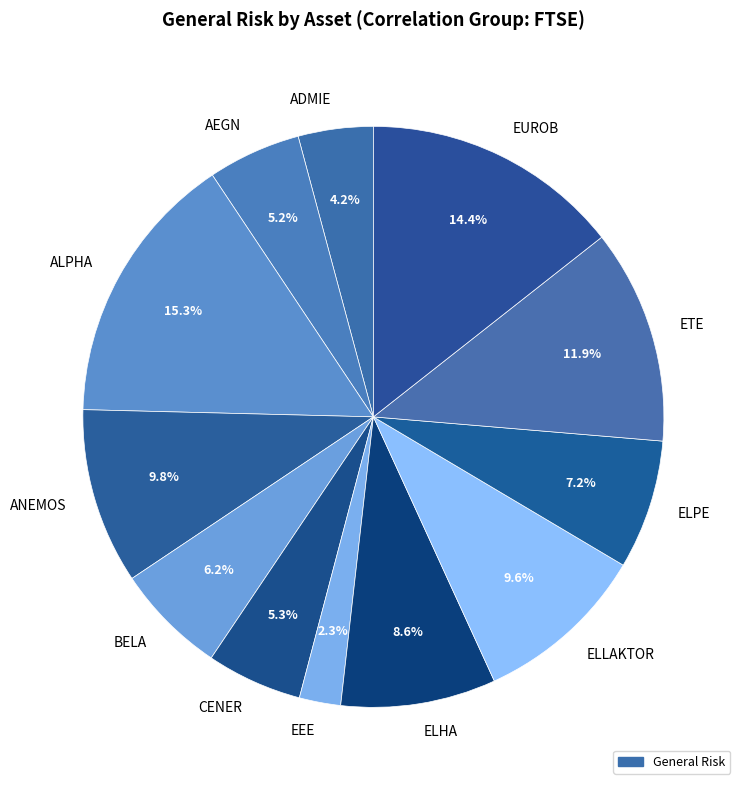

How many slices are in this pie chart?

12